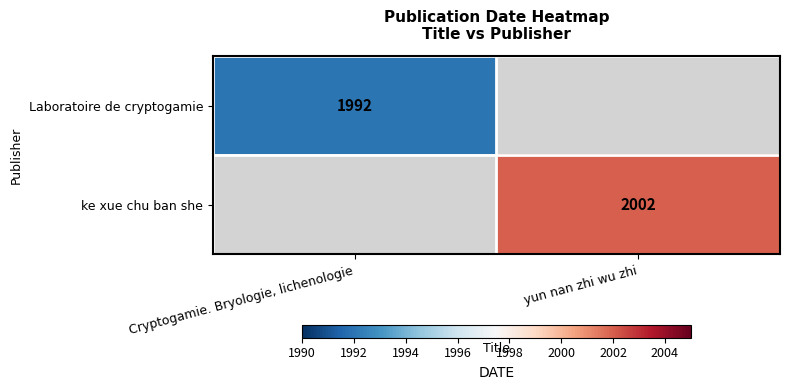

What is the greatest value displayed?

2002.0